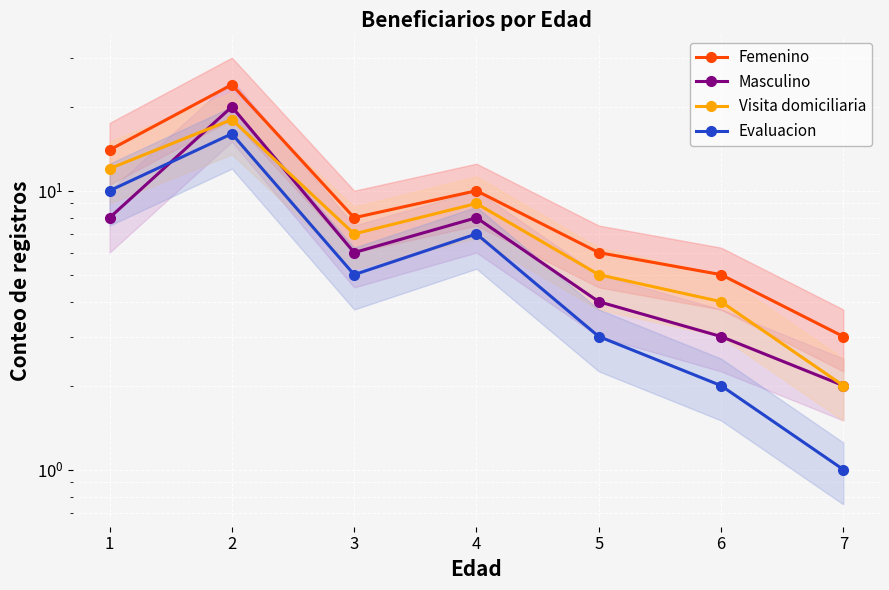

The Visita domiciliaria series shows 2 at 3. True or false?

False